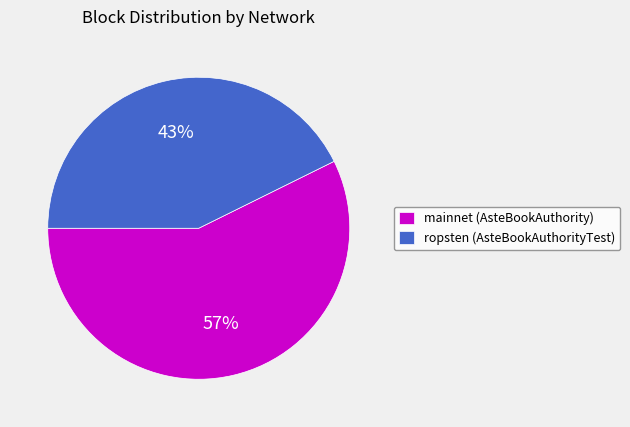

What percentage is the mainnet (AsteBookAuthority) slice, to the nearest percent?

57%